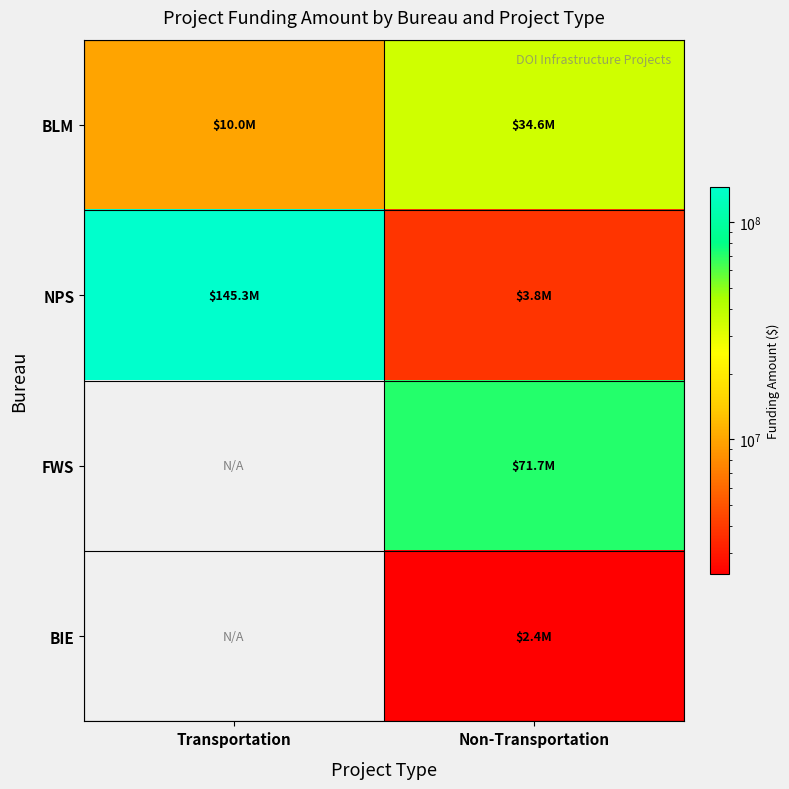

How many positive values does the BIE series have?

1